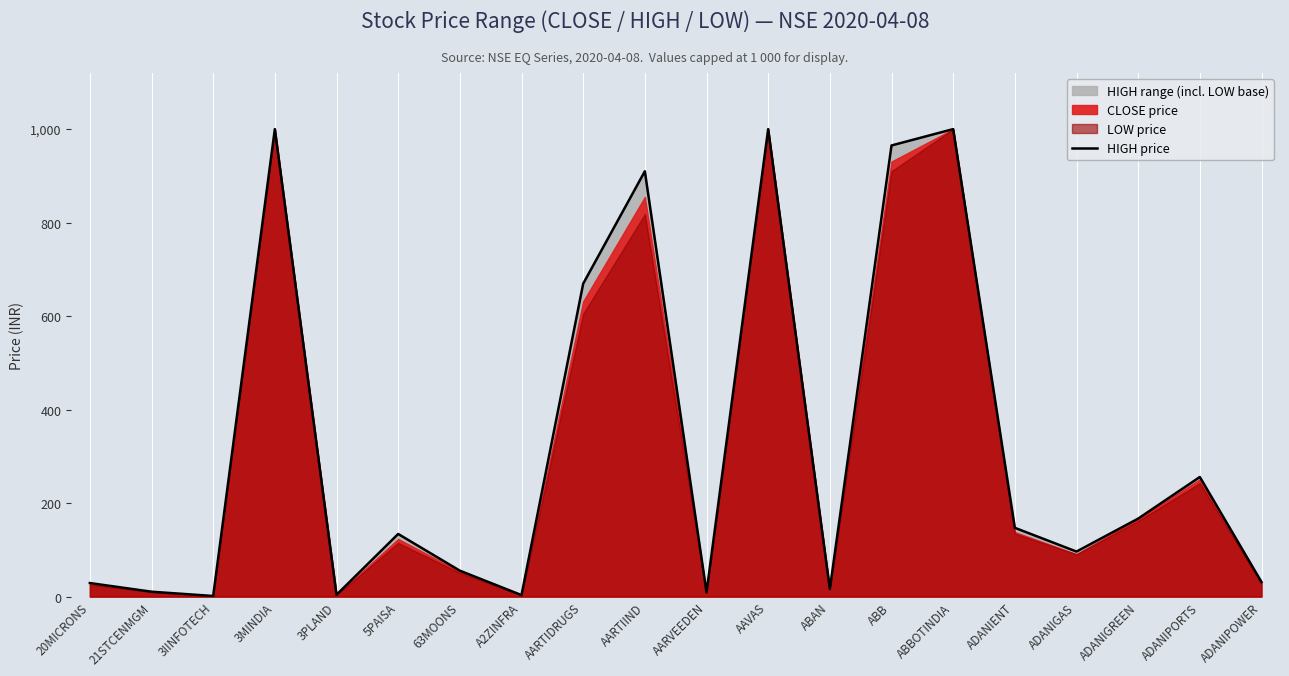

What is the average value?

325.2